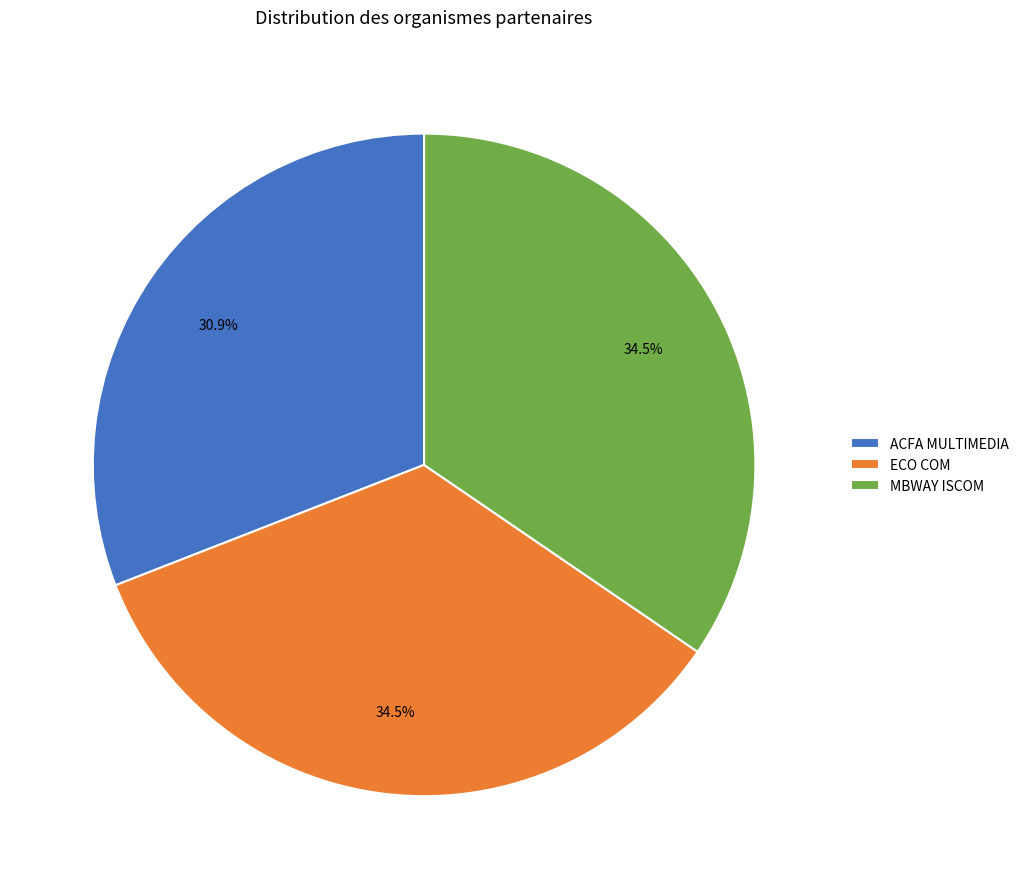

Does ECO COM account for over 50% of the chart?

No